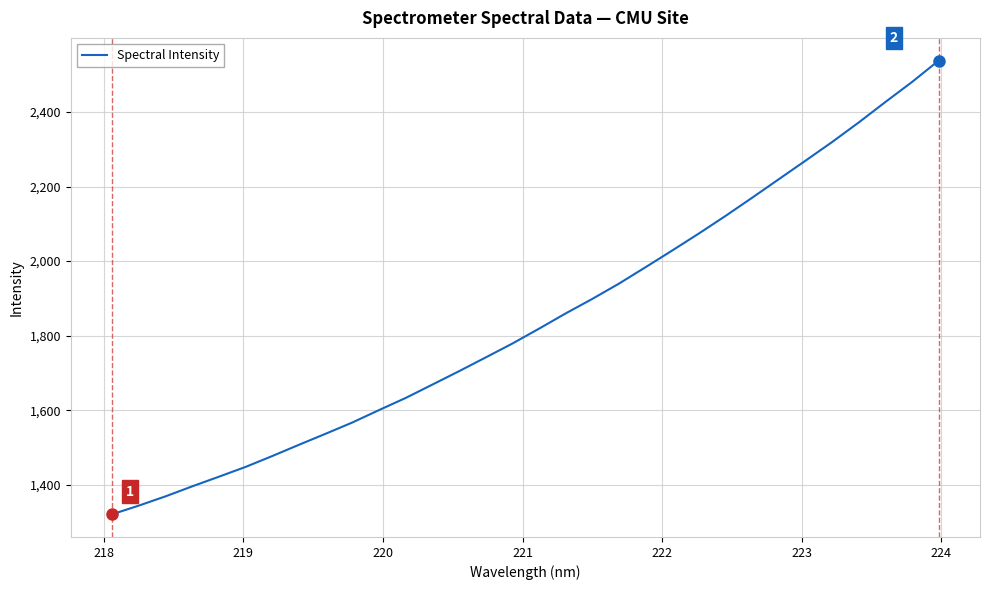

What is the difference between the maximum and minimum values?

1217.5